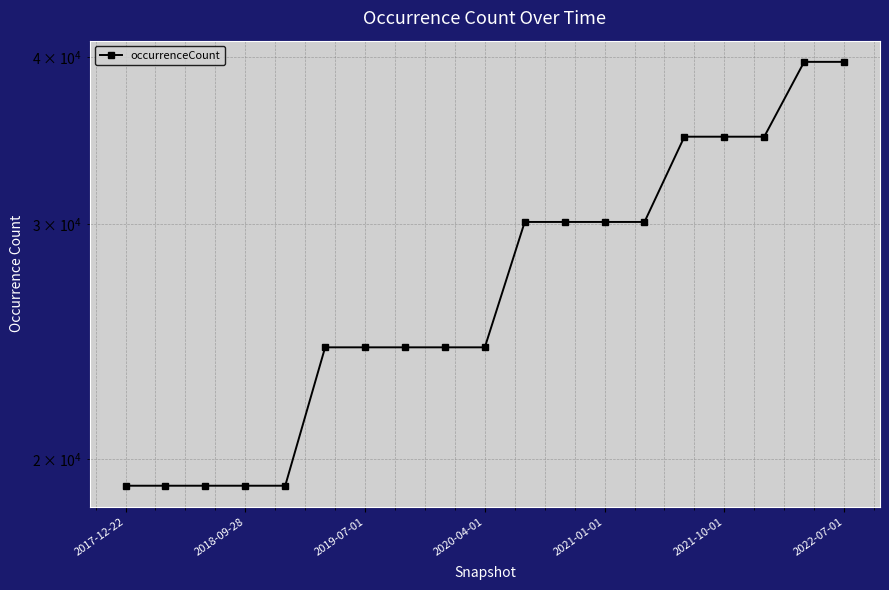

Reading right to left, list all the values displayed in this chart.

39678	39678	34876	34876	34876	30110	30110	30110	30110	24258	24258	24258	24258	24258	19110	19110	19110	19110	19110